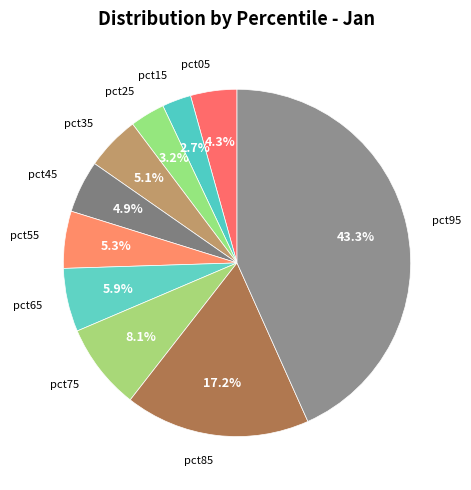

Count the number of slices in the pie.

10